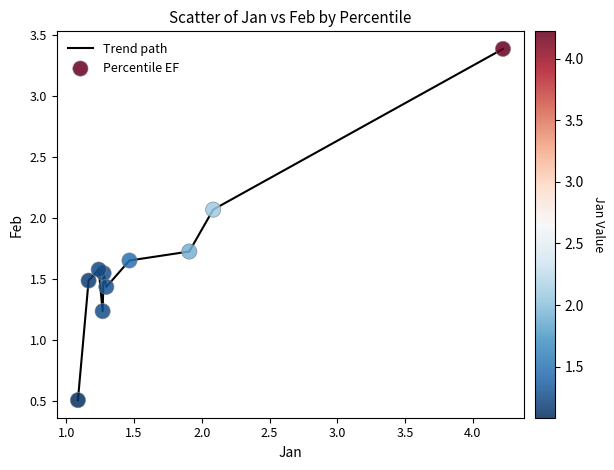

What is the minimum value shown in the chart?

0.5